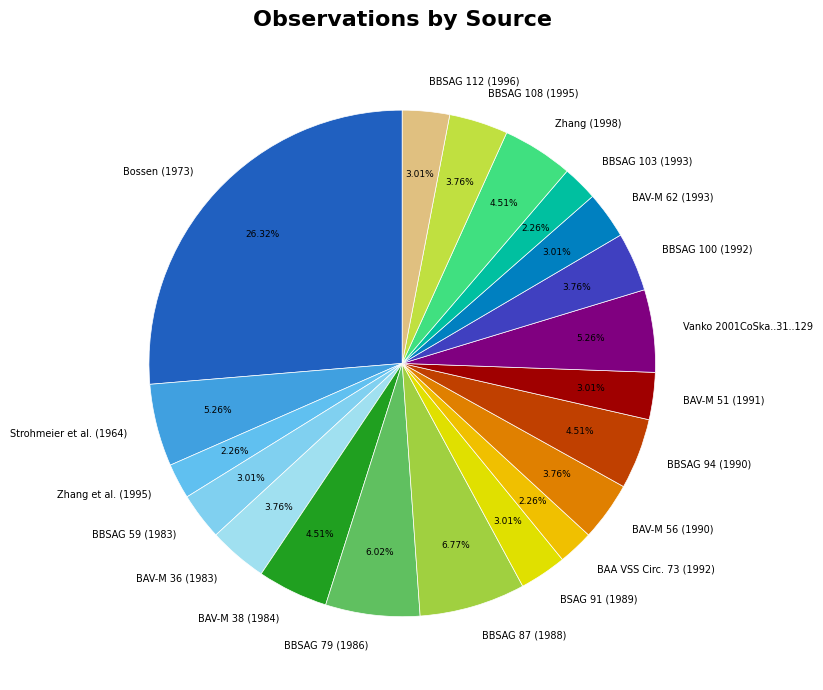

Which category has the biggest portion of the pie?

Bossen (1973)